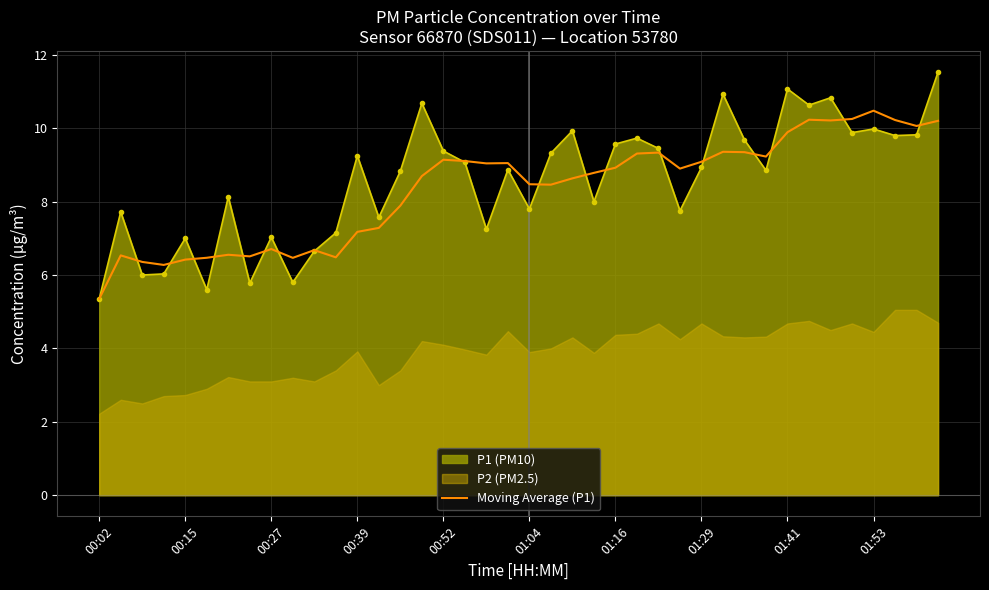

Read the value at 35.

10.3